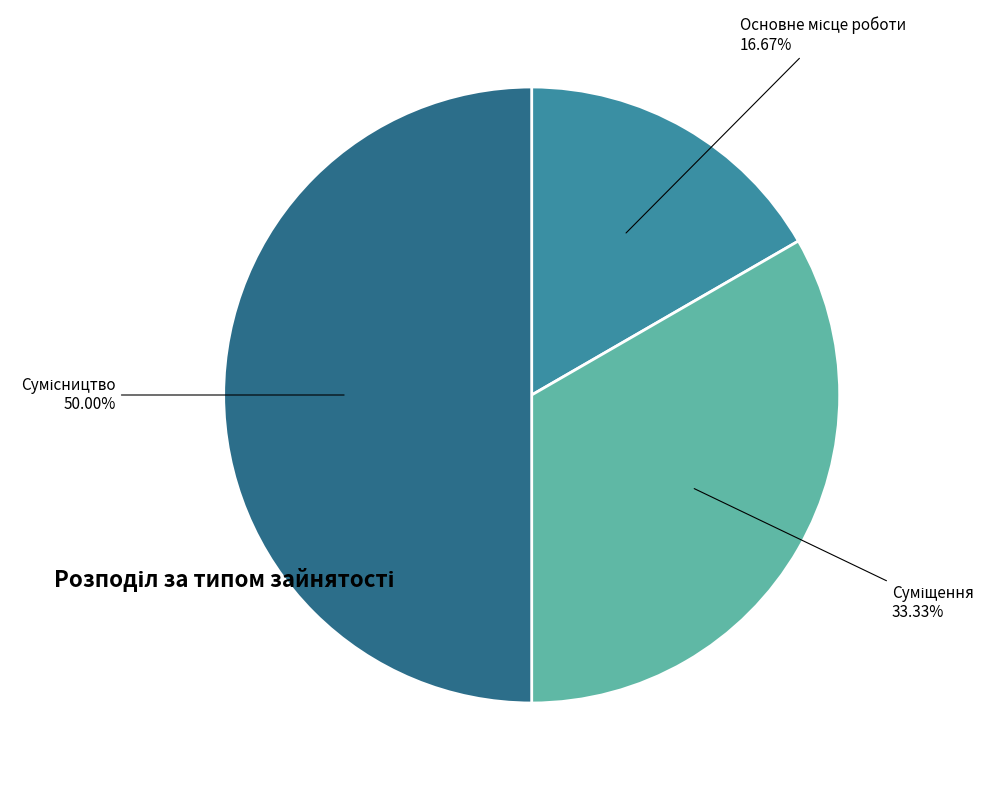

How many slices are in this pie chart?

3